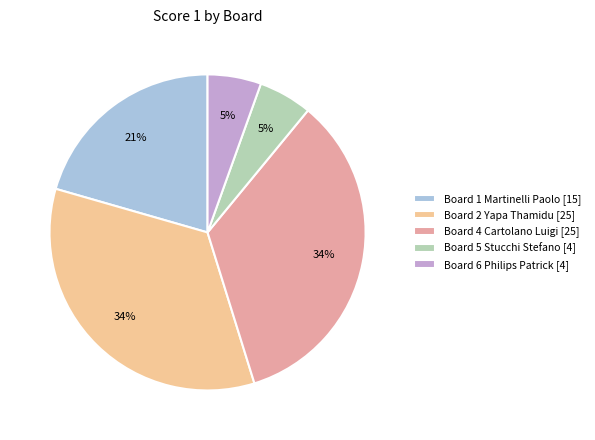

What percentage is the Board 5 Stucchi Stefano [4] slice, to the nearest percent?

5%